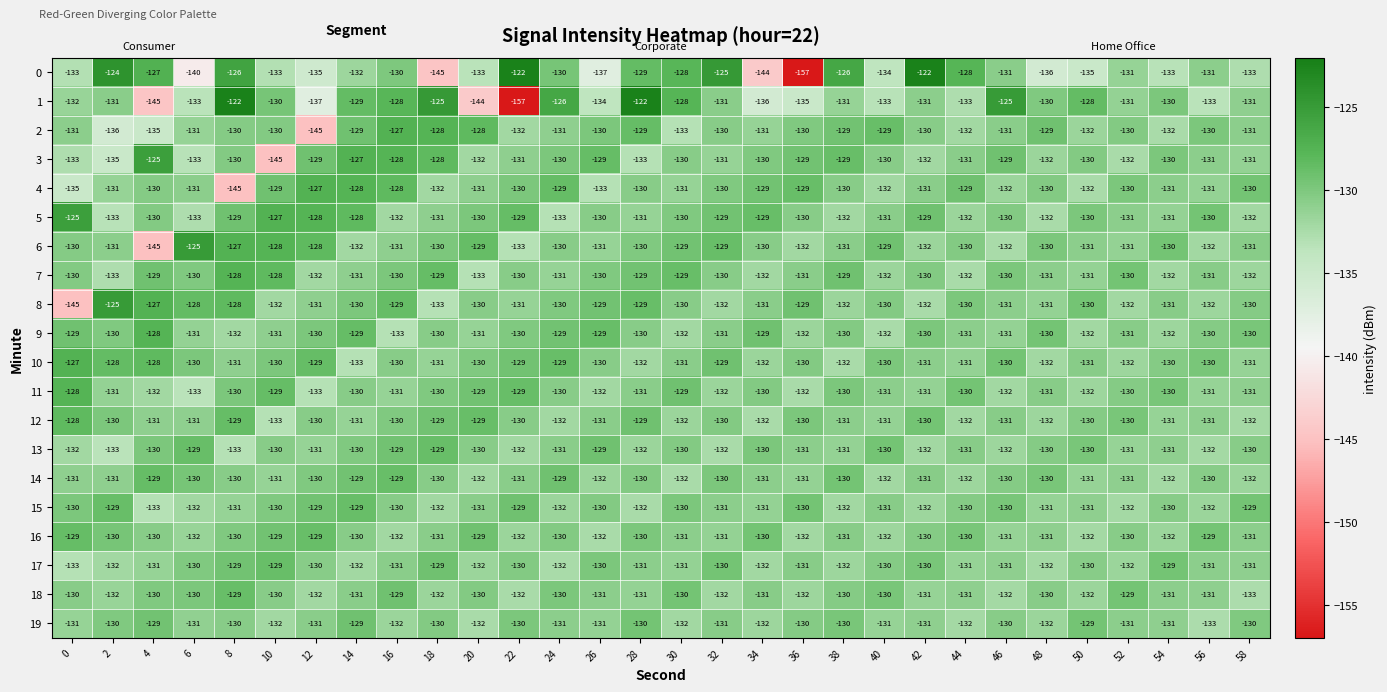

The value of 15 at 18 is -223. True or false?

False